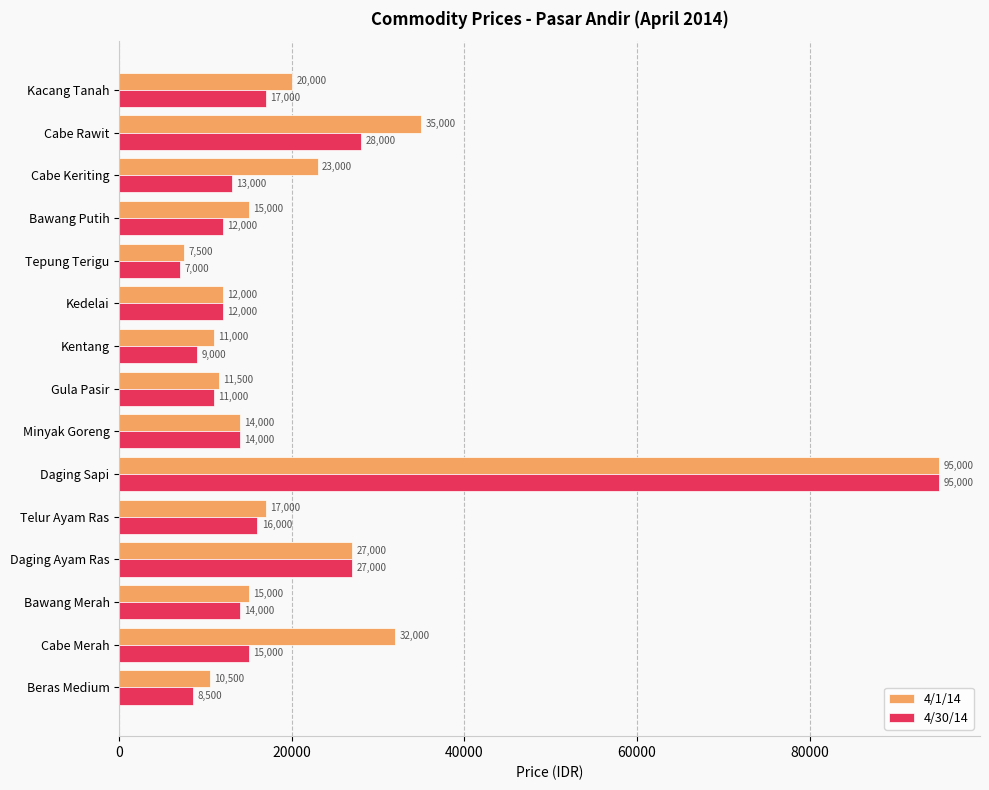

How many values in the 4/1/14 series are below 15000?

6